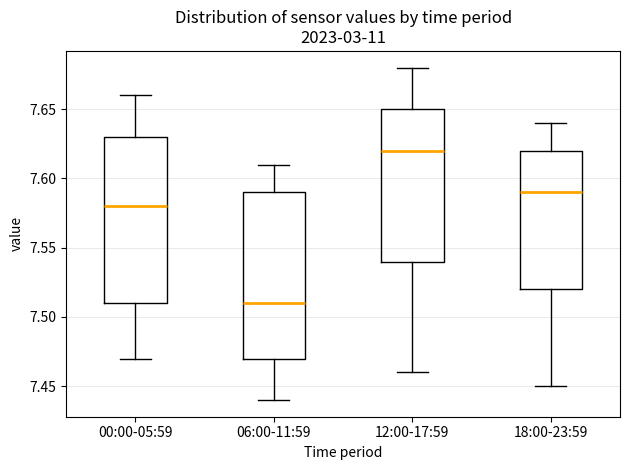

Reading left to right, read every box against the y-axis: the position of its median line, the range the box covers, and the ends of its whiskers. The values are not printed on the chart, so give them approximately, as read against the axis.

00:00-05:59: median 7.58, box 7.51 to 7.63, whiskers 7.47 to 7.66
06:00-11:59: median 7.51, box 7.47 to 7.59, whiskers 7.44 to 7.61
12:00-17:59: median 7.62, box 7.54 to 7.65, whiskers 7.46 to 7.68
18:00-23:59: median 7.59, box 7.52 to 7.62, whiskers 7.45 to 7.64